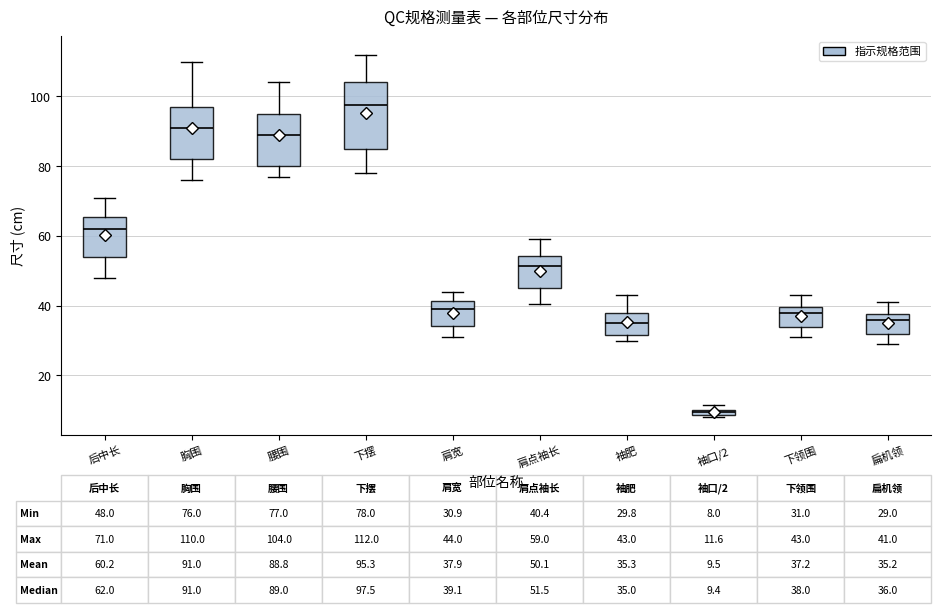

Which box's median line is the highest?

下摆